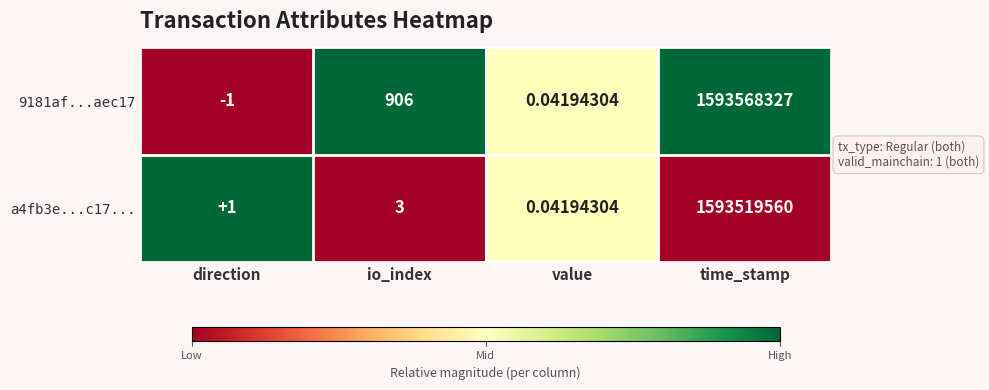

List the series in order of their overall mean, highest first.

9181af...aec17, a4fb3e...c17...